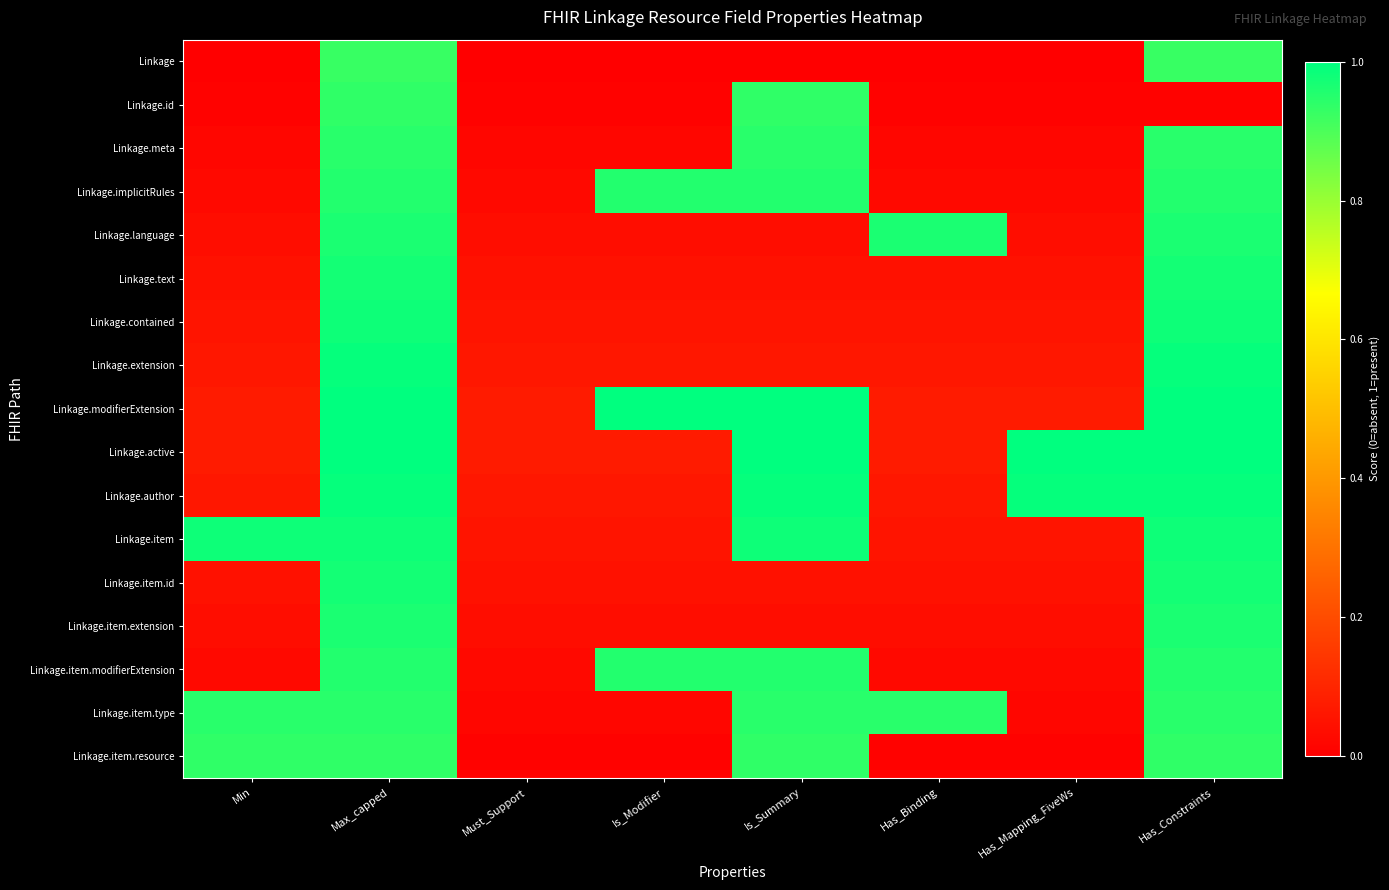

Which label corresponds to the largest value in the chart?

Max_capped